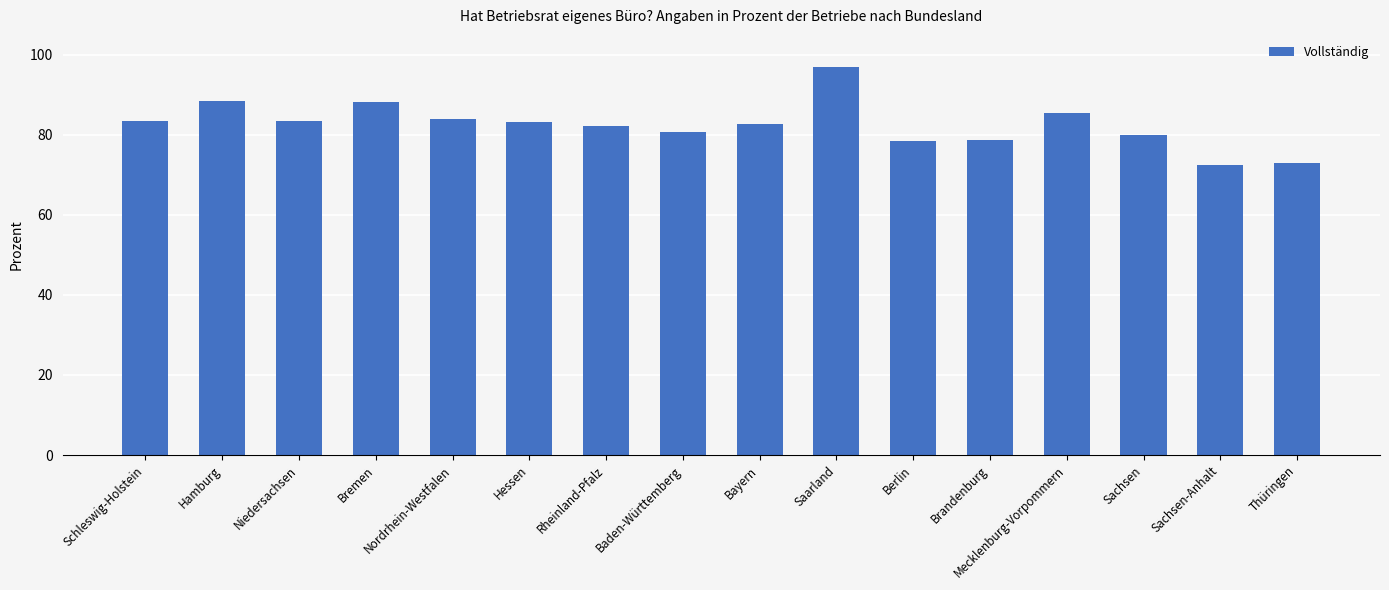

How many series are shown in this chart?

1